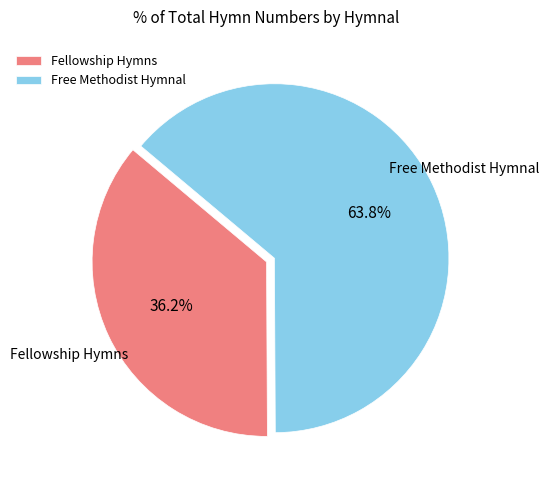

What is the majority slice?

Free Methodist Hymnal